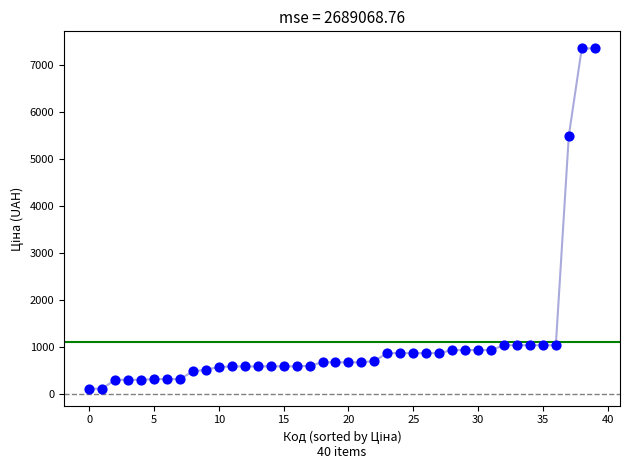

What Y value in the scatter plot is closest to 3735?

5497.3